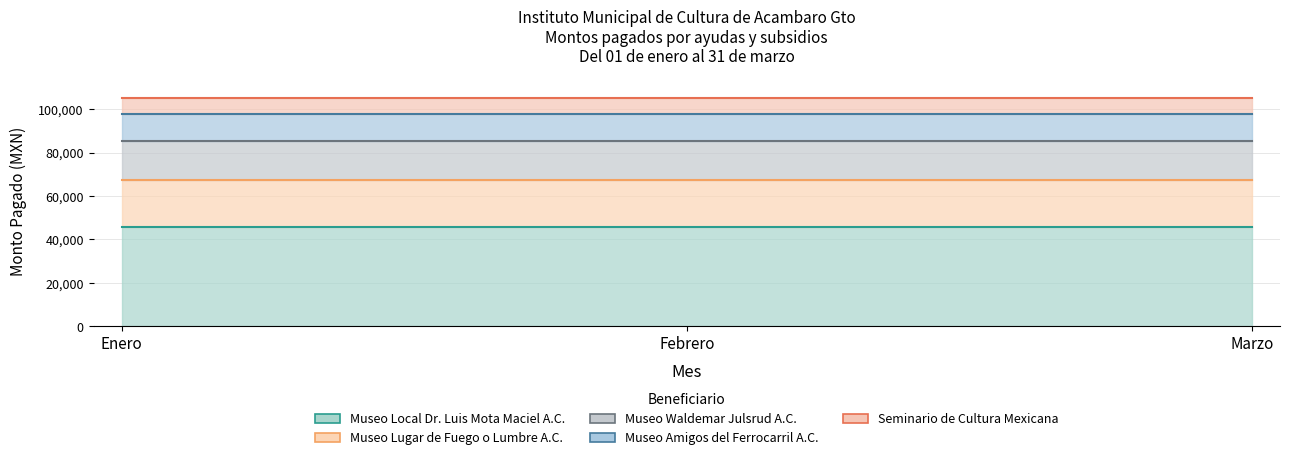

True or false: Museo Waldemar Julsrud A.C. has a value of 30131 at Marzo.

False